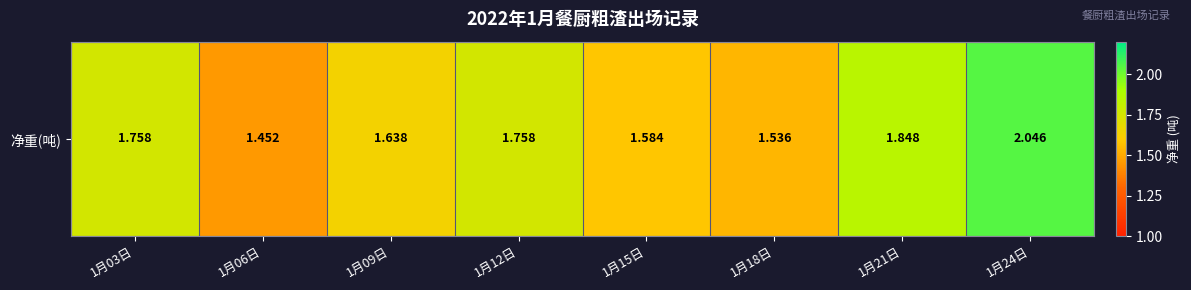

What is the average value?

1.7